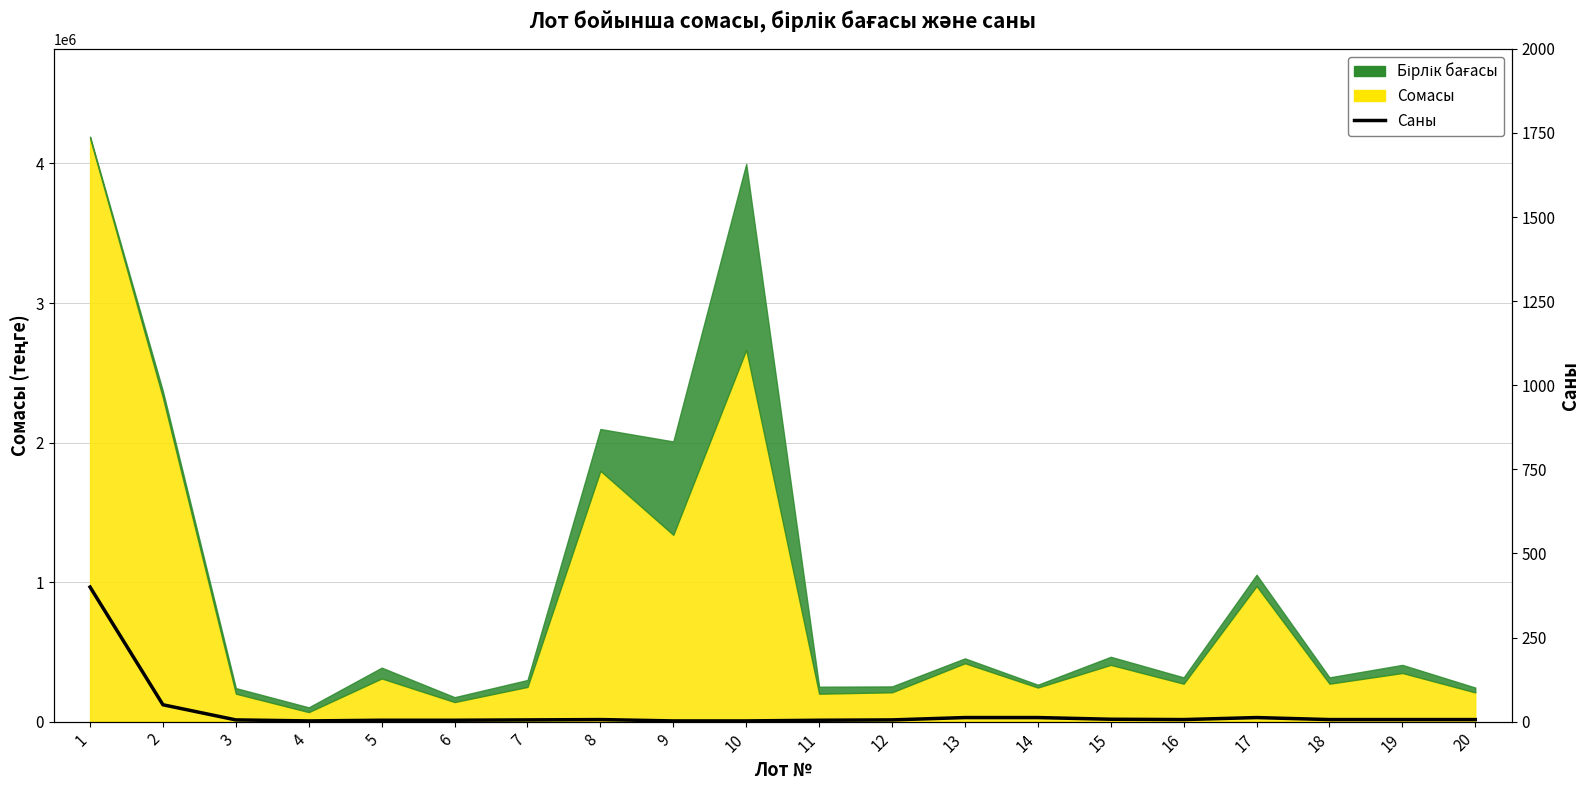

At which label is the value closest to 201?

2